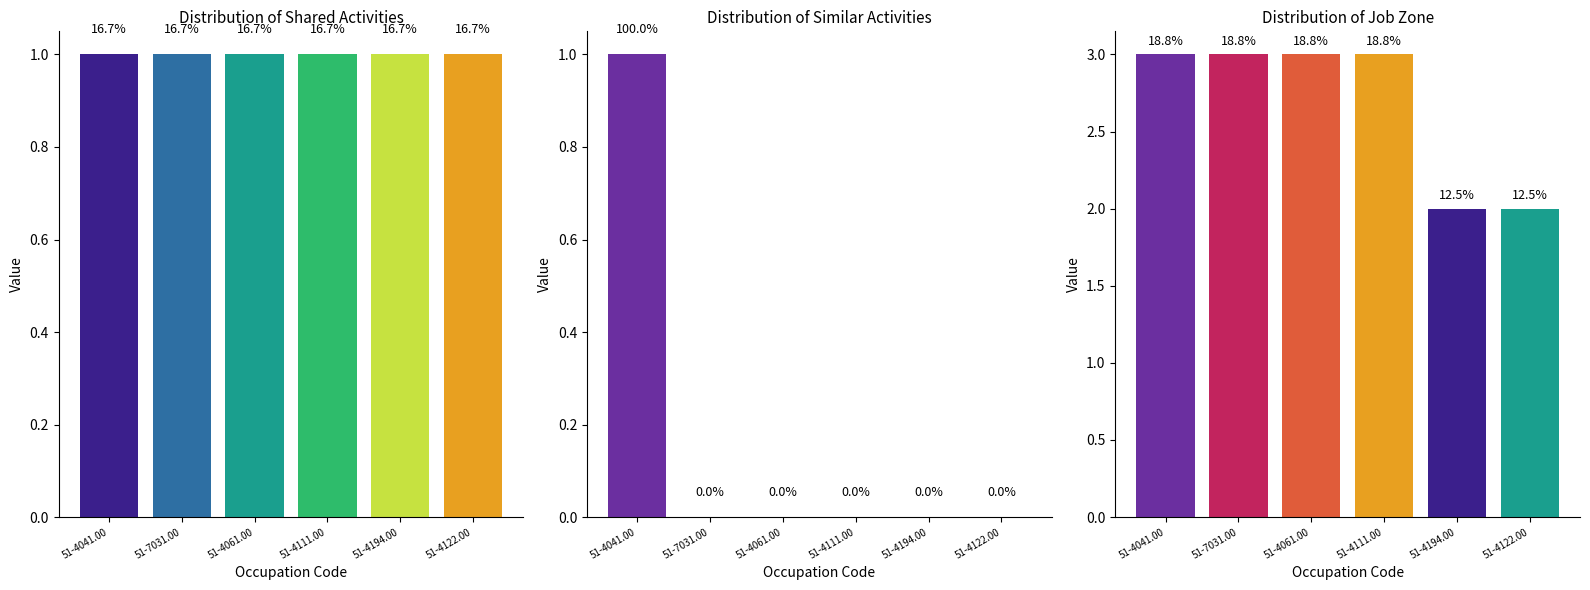

List the series in order of their peak value, highest first.

Job Zone, Shared Activities, Similar Activities